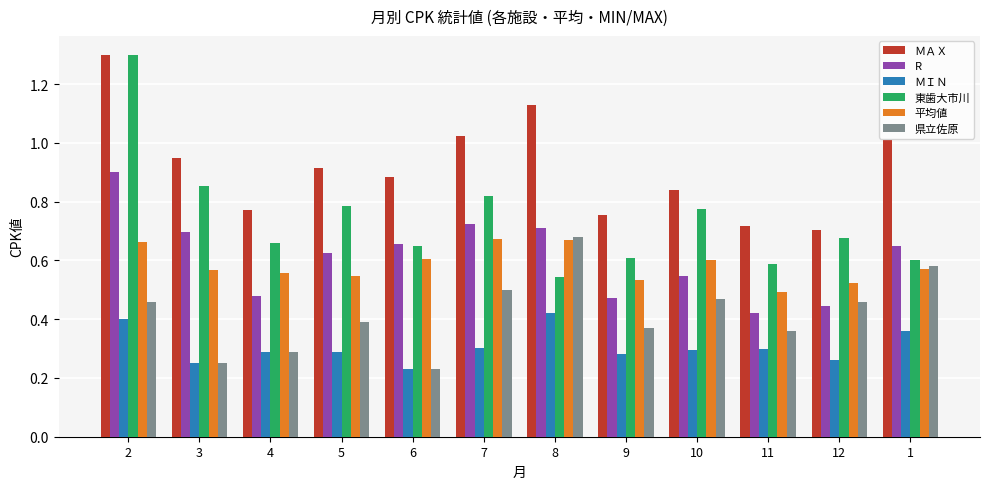

Which series has the widest spread of values?

東歯大市川